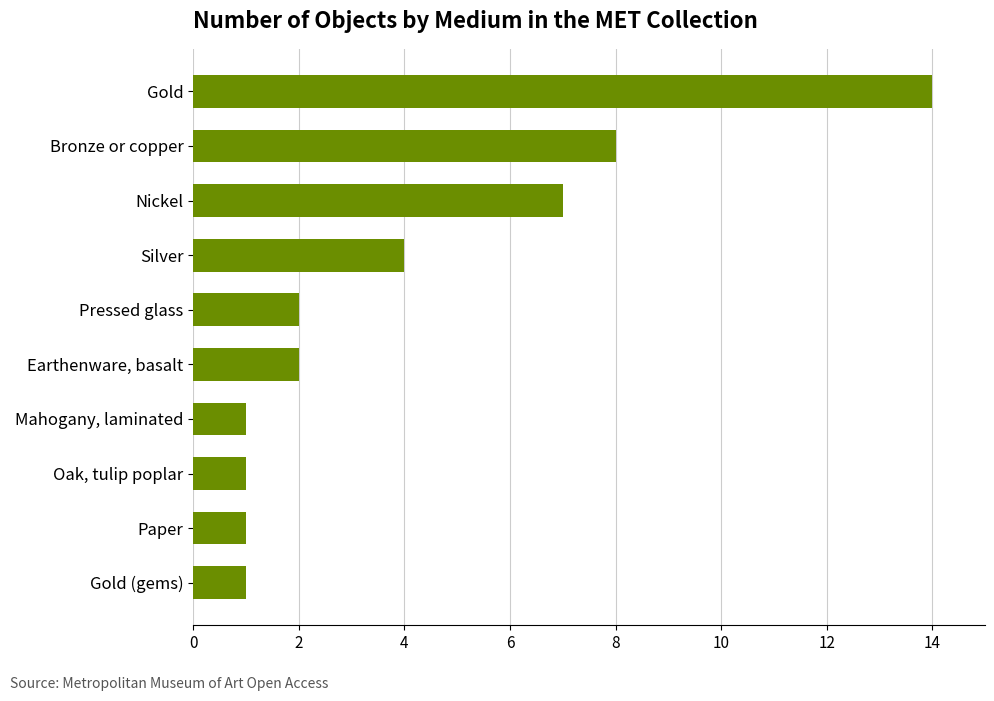

What is the label of the 7th bar from the bottom?

Silver